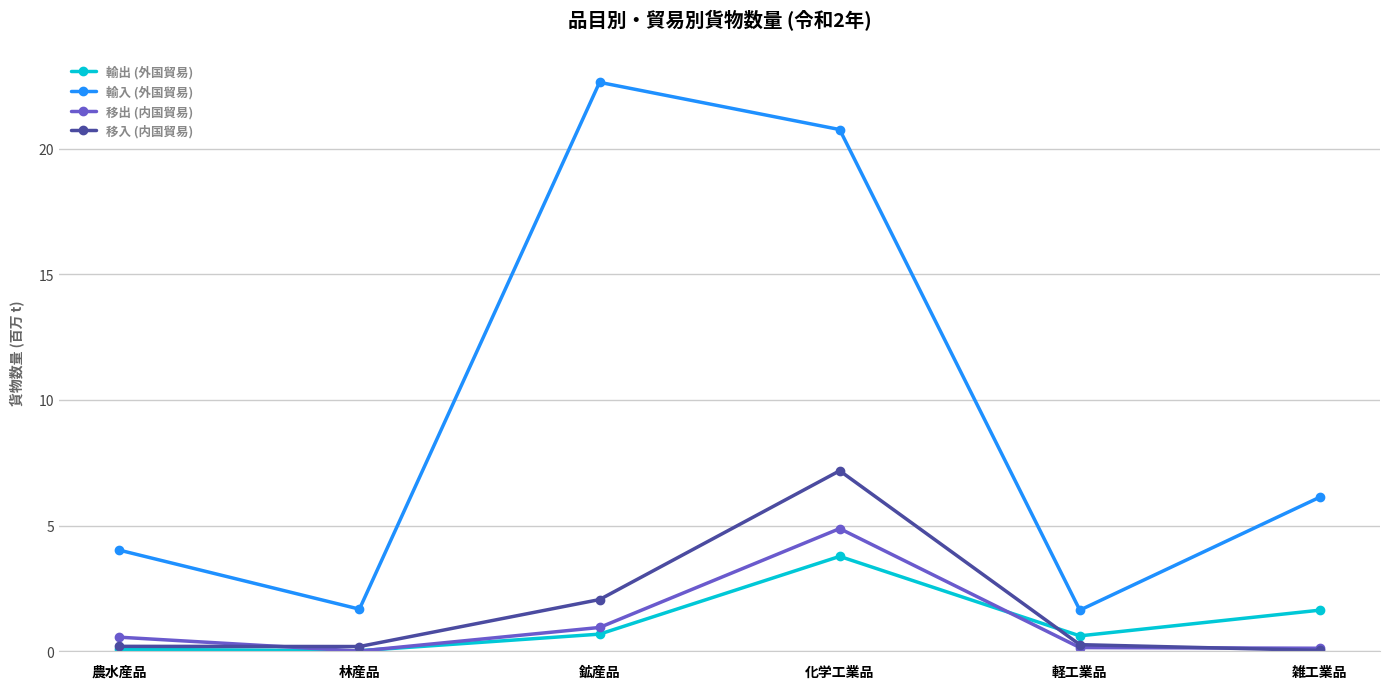

True or false: 移出 (内国貿易) and 輸入 (外国貿易) intersect in this chart.

False